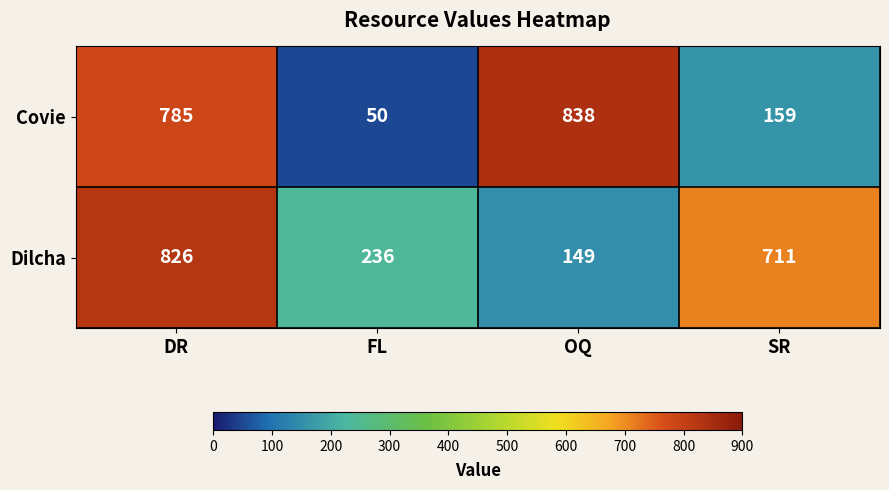

At which label does Covie reach its peak?

OQ